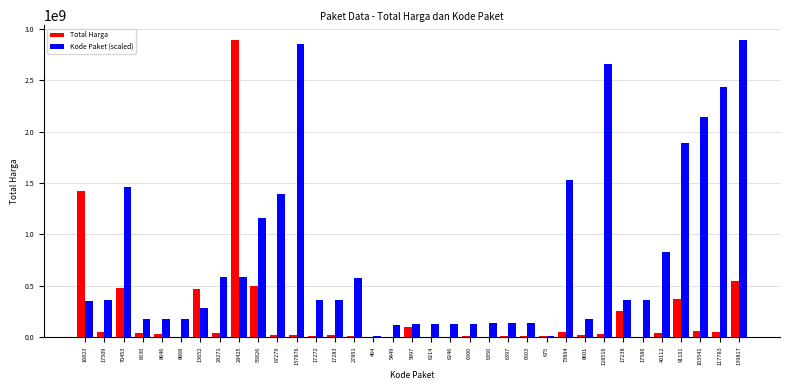

Where is Total Harga nearest to the value 1446100000?

16823